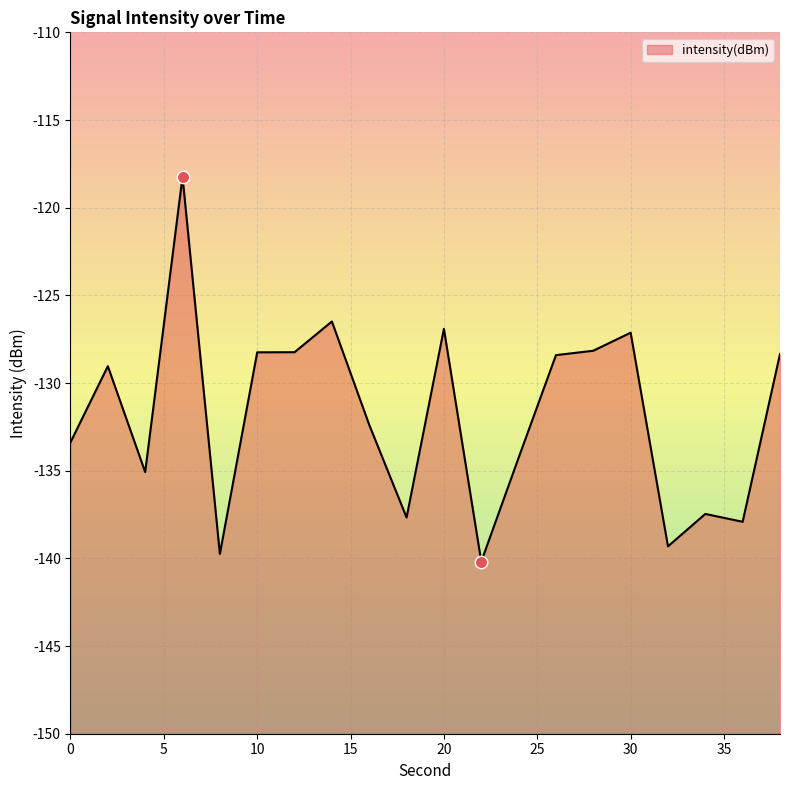

Which has a higher value, 34 or 28?

28